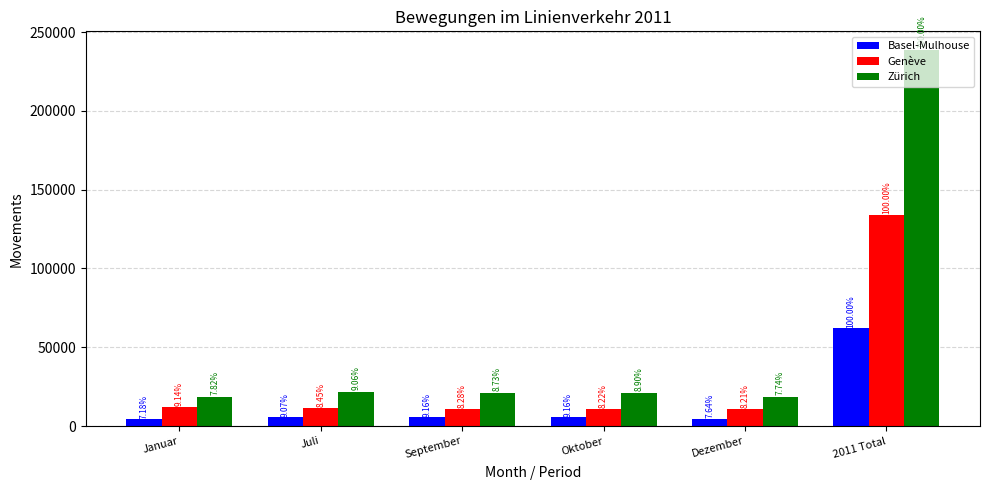

What is the label of the 2nd bar from the left?

Juli